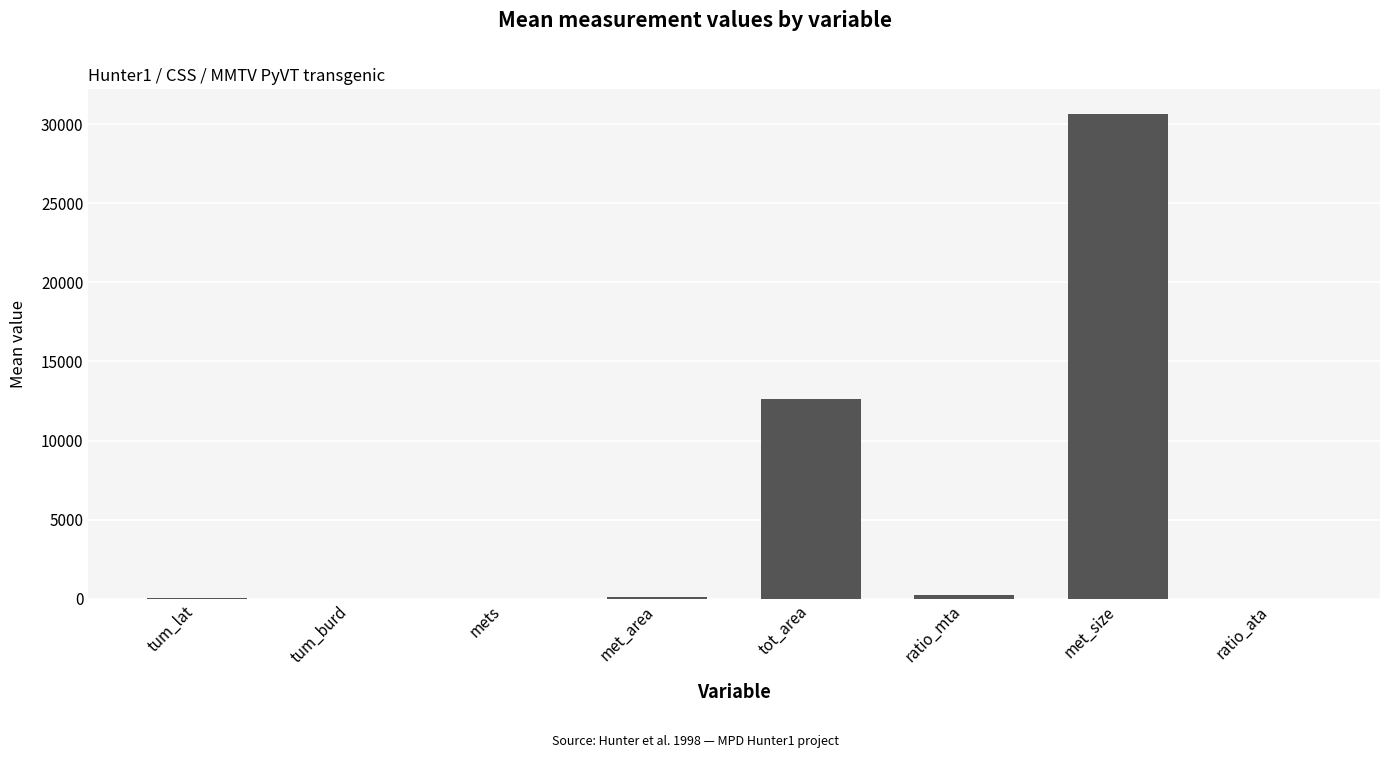

The chart shows a value of 0.0 at ratio_ata. True or false?

True